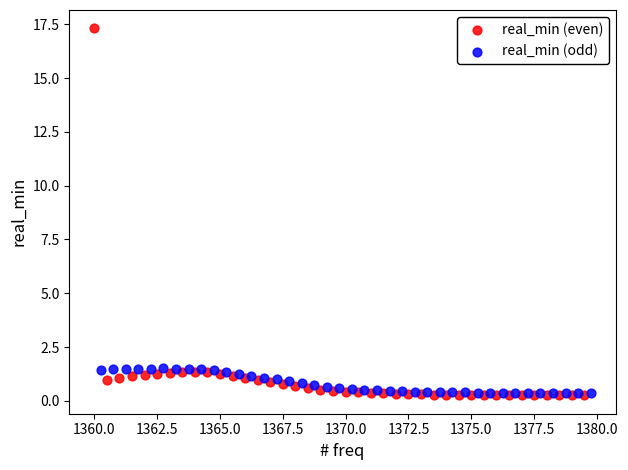

Which series contains the highest Y value?

real_min (even)